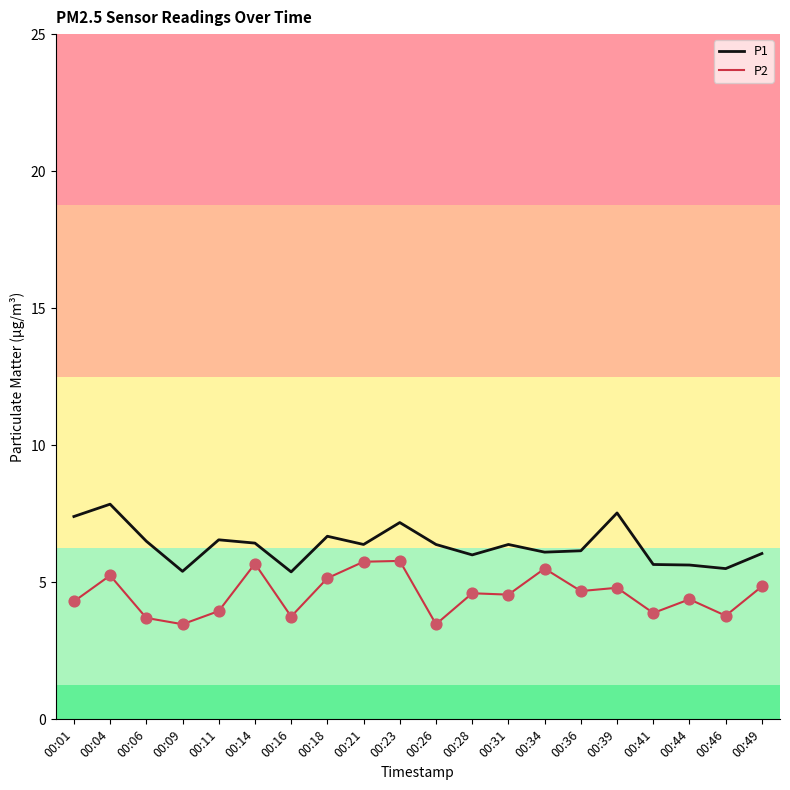

What is the difference between the highest and lowest values at 00:46?

1.7